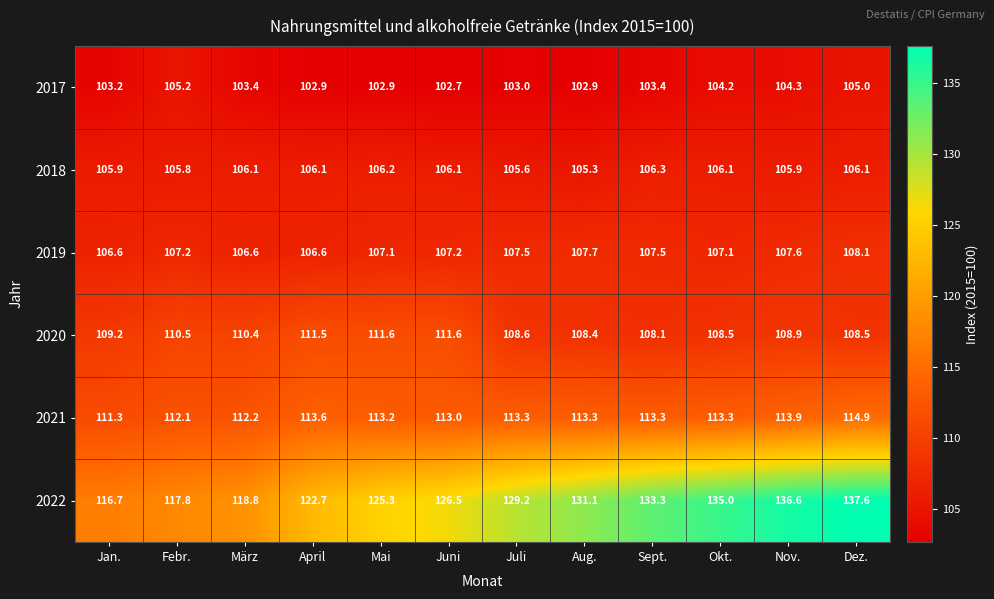

What is the difference between the highest and lowest values at Juli?

26.2